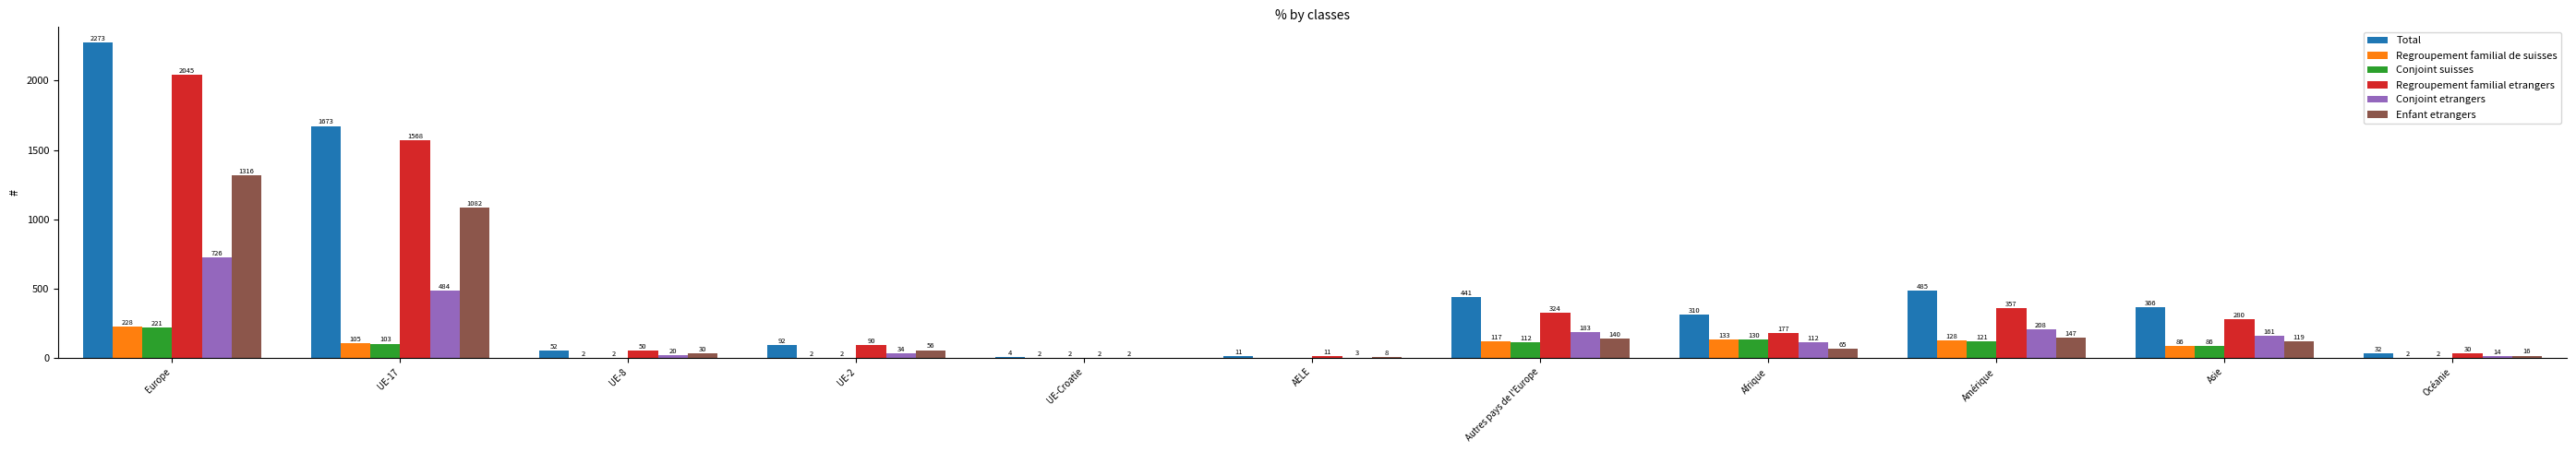

At which category is the sum across all series the highest?

Europe